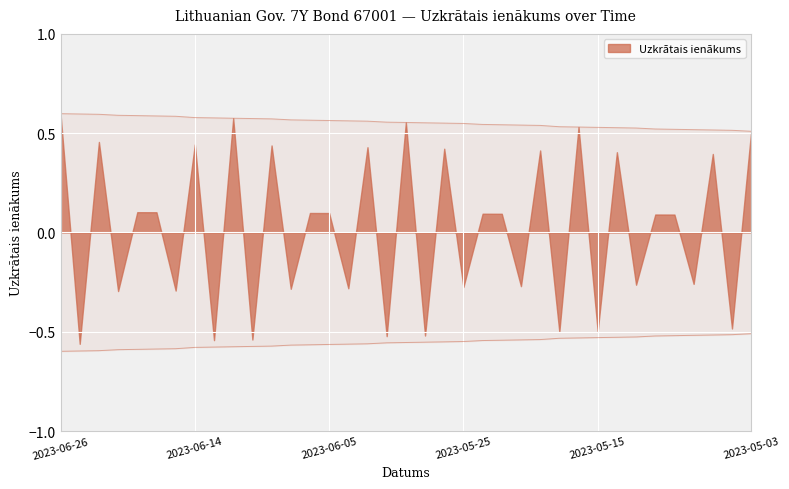

List the labels in order of value, smallest first.

2023-05-03, 2023-05-04, 2023-05-05, 2023-05-08, 2023-05-09, 2023-05-10, 2023-05-11, 2023-05-12, 2023-05-15, 2023-05-16, 2023-05-17, 2023-05-19, 2023-05-22, 2023-05-23, 2023-05-24, 2023-05-25, 2023-05-26, 2023-05-29, 2023-05-30, 2023-05-31, 2023-06-01, 2023-06-02, 2023-06-05, 2023-06-06, 2023-06-07, 2023-06-08, 2023-06-09, 2023-06-12, 2023-06-13, 2023-06-14, 2023-06-16, 2023-06-19, 2023-06-20, 2023-06-21, 2023-06-22, 2023-06-23, 2023-06-26